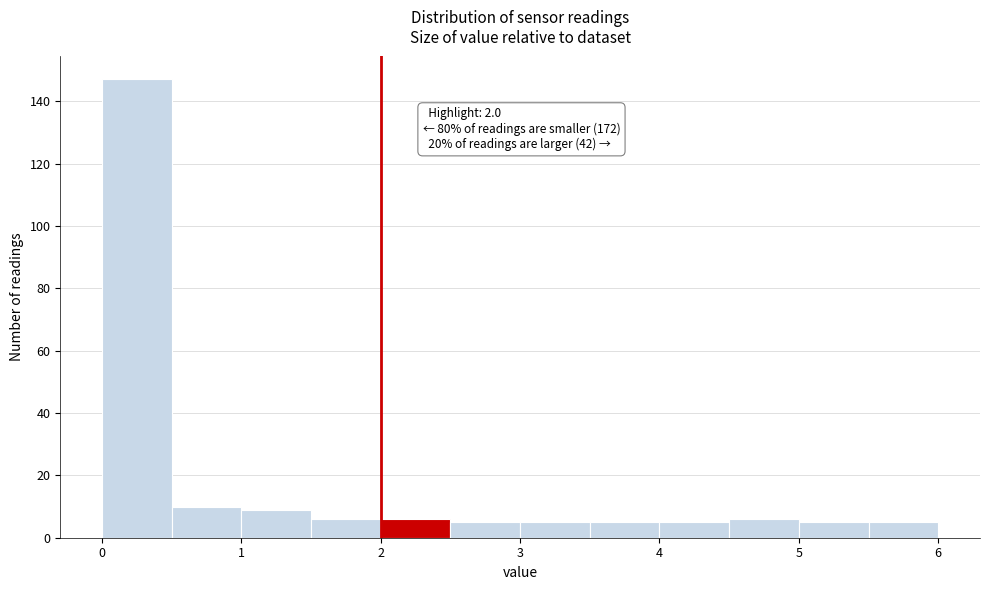

Over which range of the x-axis is the bar tallest?

0.0 to 0.5